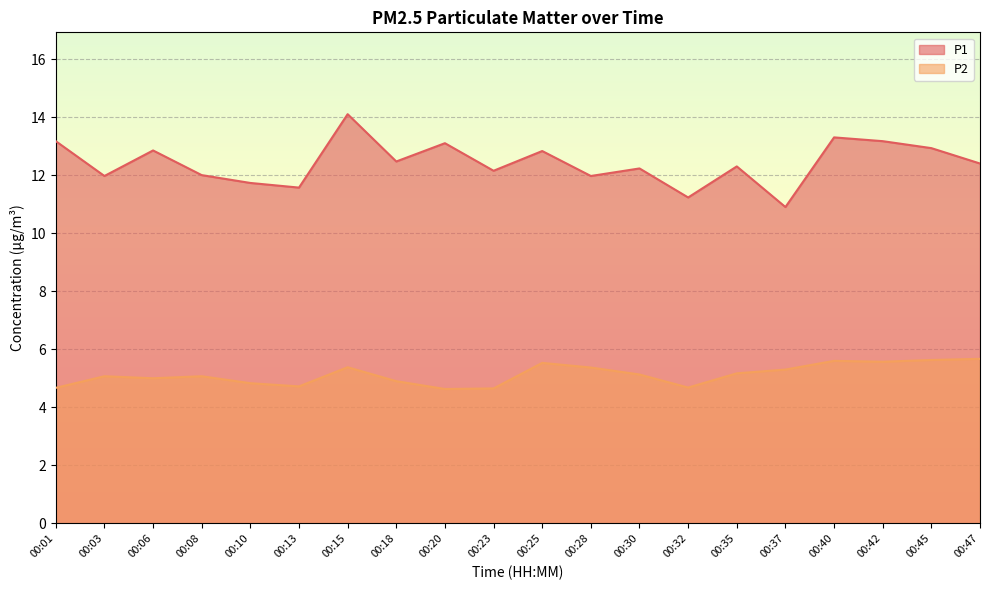

Is it true that P1 equals 4.7 at 00:06?

False